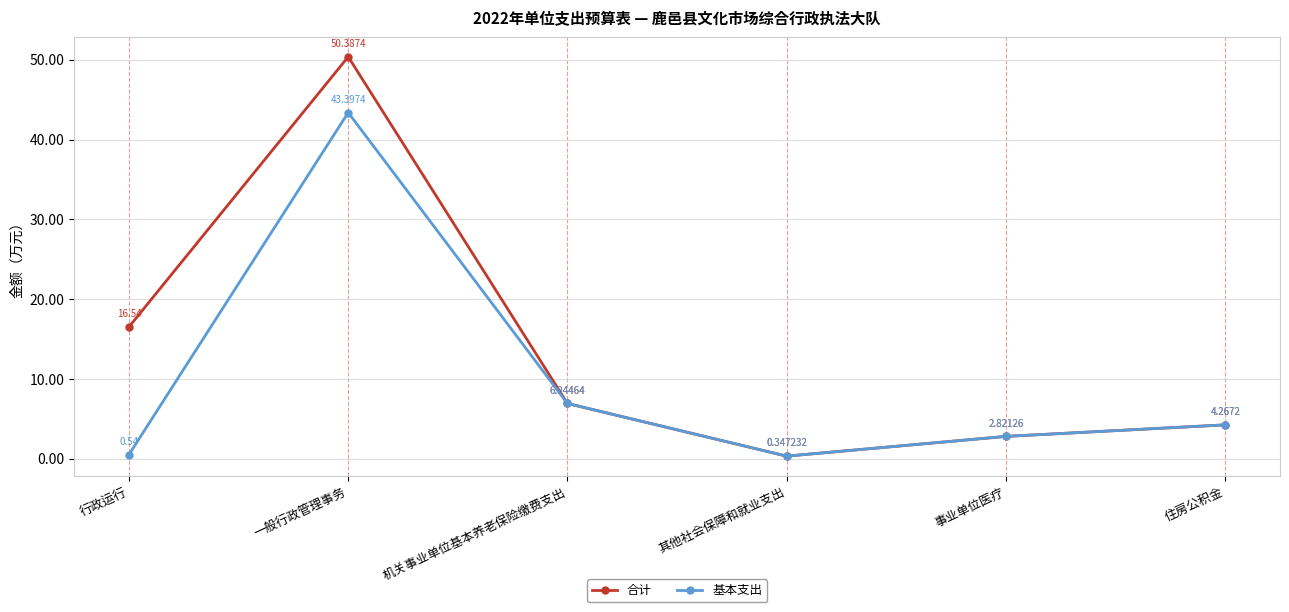

How many data points does each series have?

6